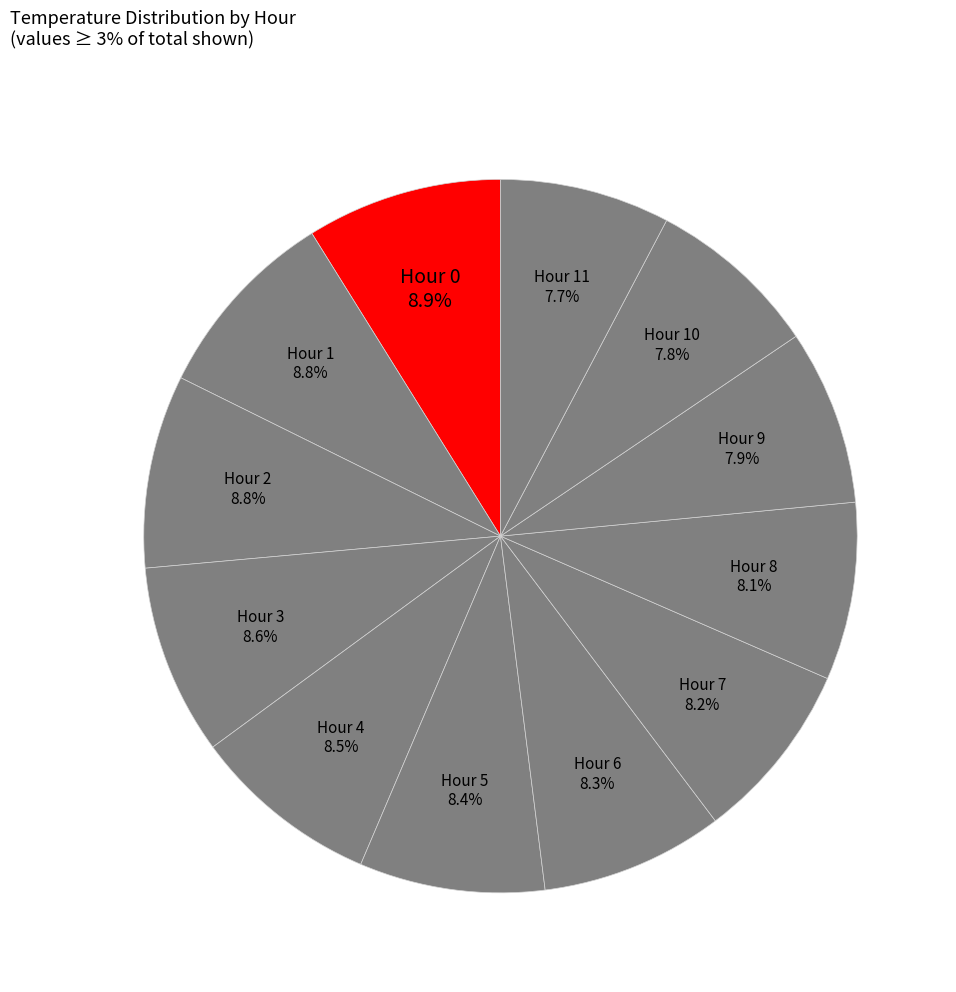

The Hour 2 slice represents 9% of the pie. True or false?

True